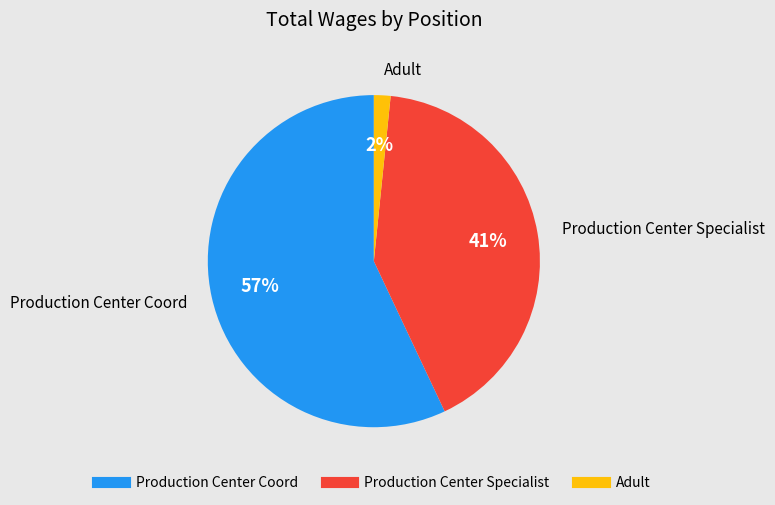

How many segments does this pie chart have?

3